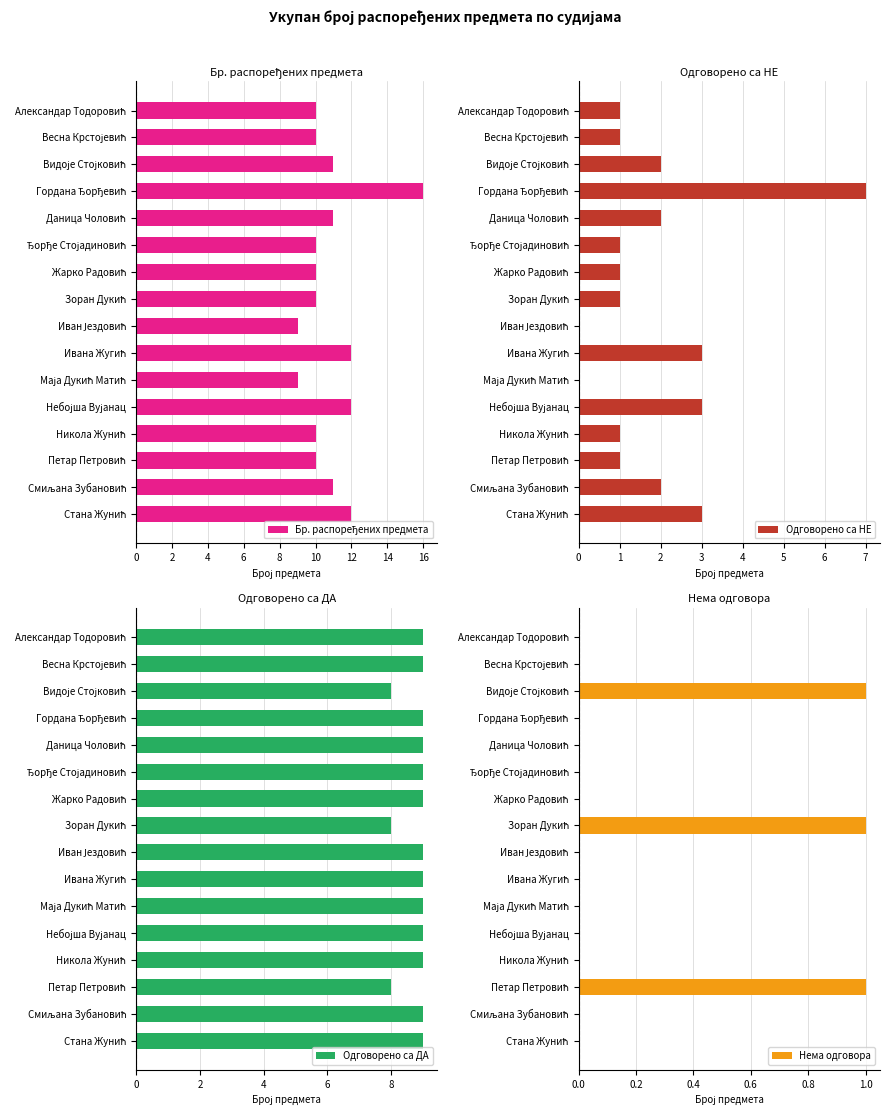

What is the difference between the maximum and minimum values in the Нема одговора series?

1